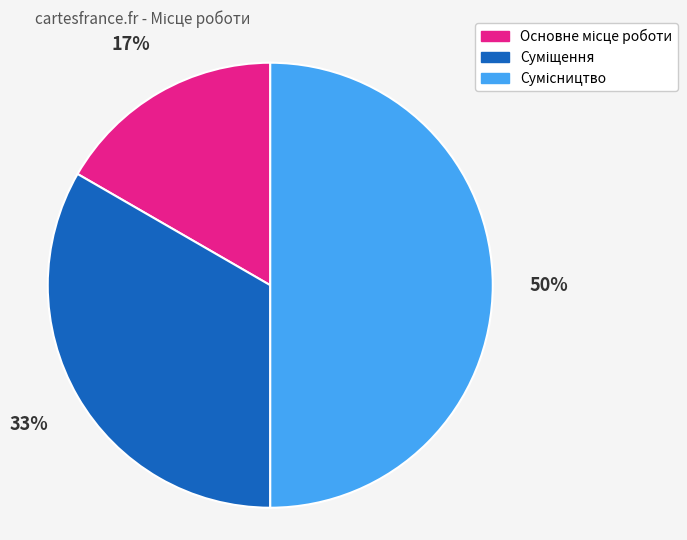

To the nearest percent, what is the average slice percentage?

33%